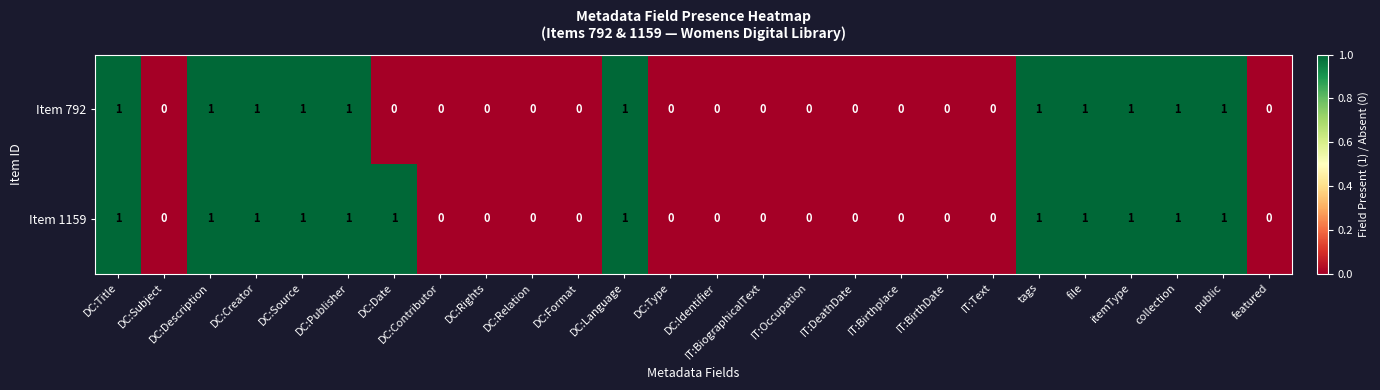

Rank the series by their average value, from highest to lowest.

Item 1159, Item 792